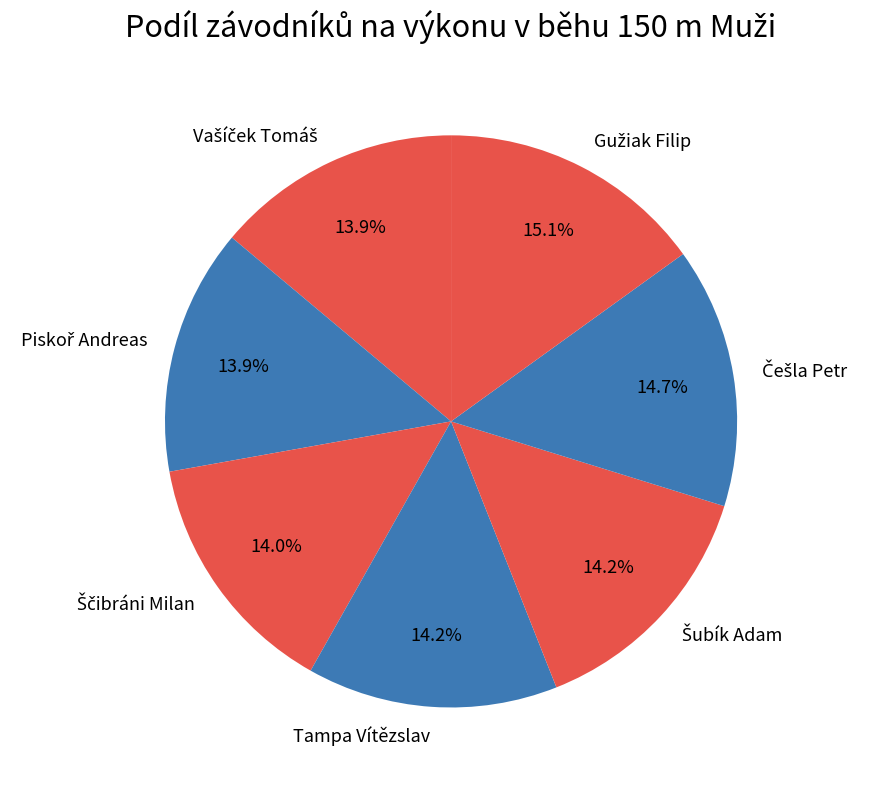

To the nearest percent, what is the difference between the largest and smallest slice percentages?

1%